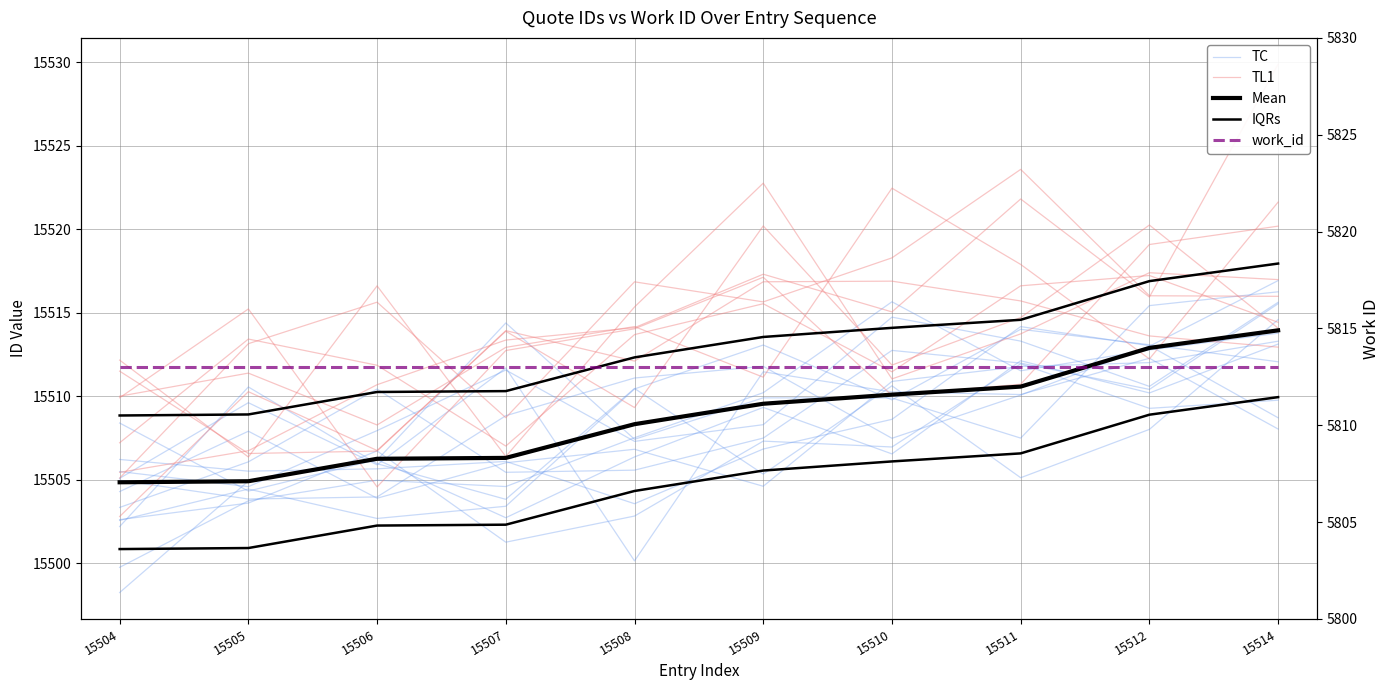

True or false: work_id has a value of 3462.6 at 15510.

False